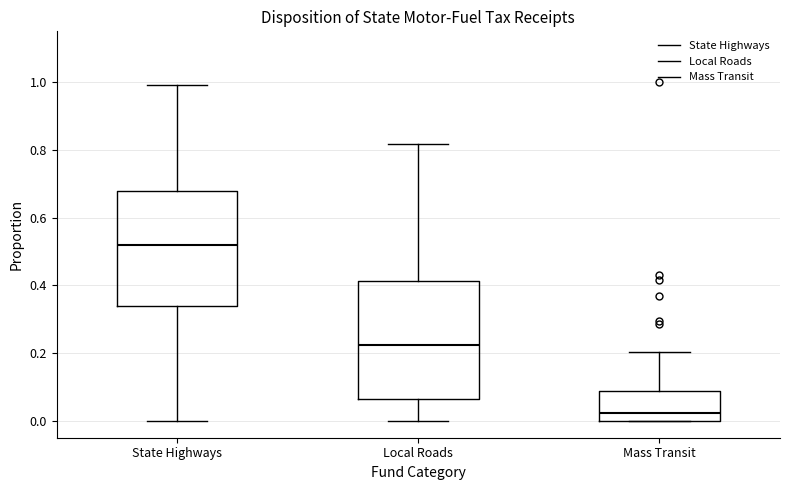

Reading left to right, read every box against the y-axis: the position of its median line, the range the box covers, and the ends of its whiskers. The values are not printed on the chart, so give them approximately, as read against the axis.

State Highways: median 0.52, box 0.34 to 0.68, whiskers 0.00 to 1.00
Local Roads: median 0.22, box 0.06 to 0.42, whiskers 0.00 to 0.82
Mass Transit: median 0.02, box 0.00 to 0.08, whiskers 0.00 to 0.20